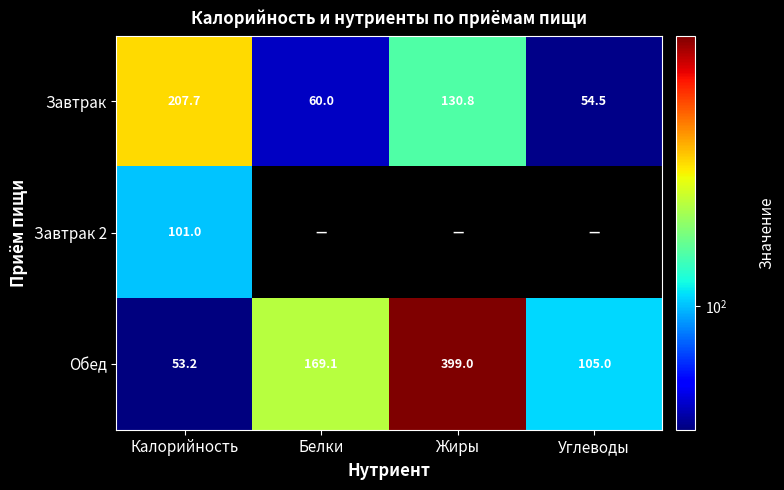

Rank the categories by Завтрак value from lowest to highest.

Углеводы, Белки, Жиры, Калорийность